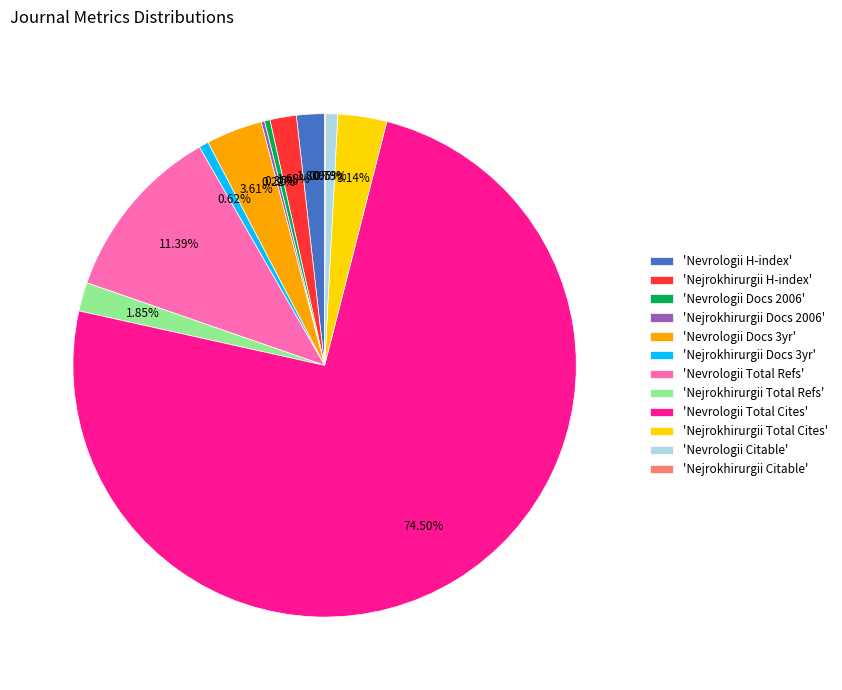

Which has a higher value, 'Nevrologii Docs 3yr' or 'Nejrokhirurgii Total Refs'?

'Nevrologii Docs 3yr'